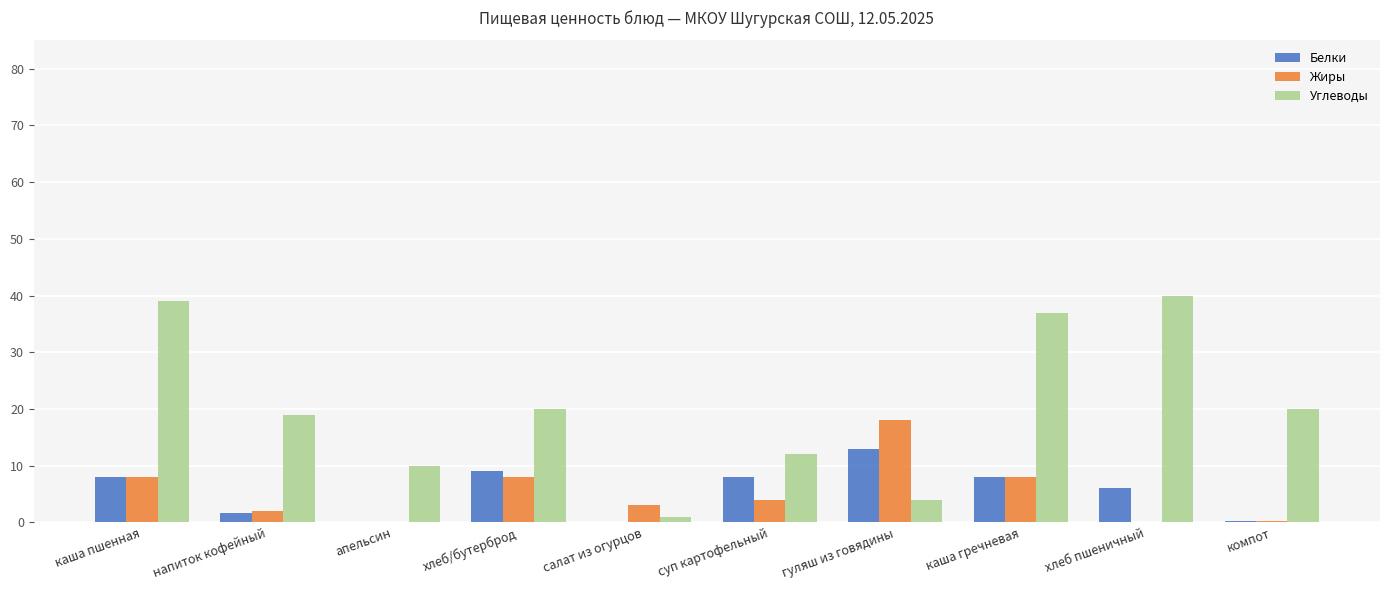

Which series has the largest total across all categories?

Углеводы